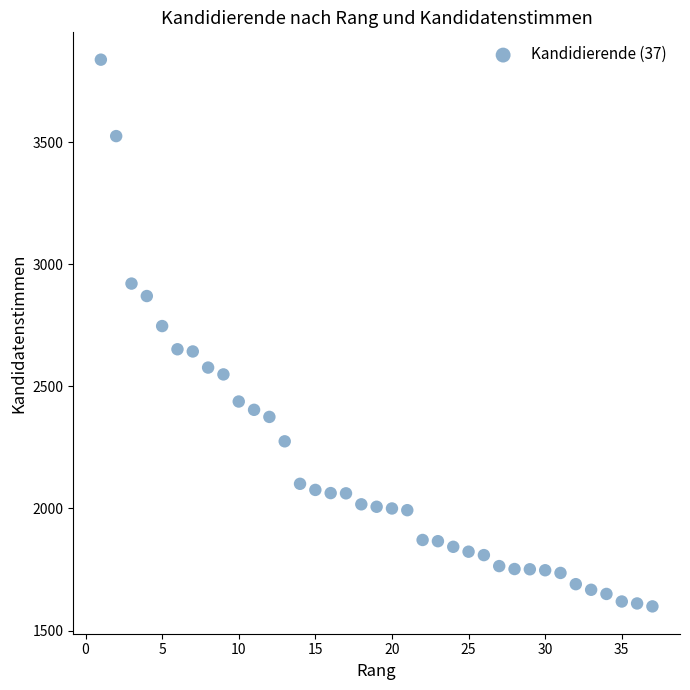

What Y value in the scatter plot is closest to 2718?

2747